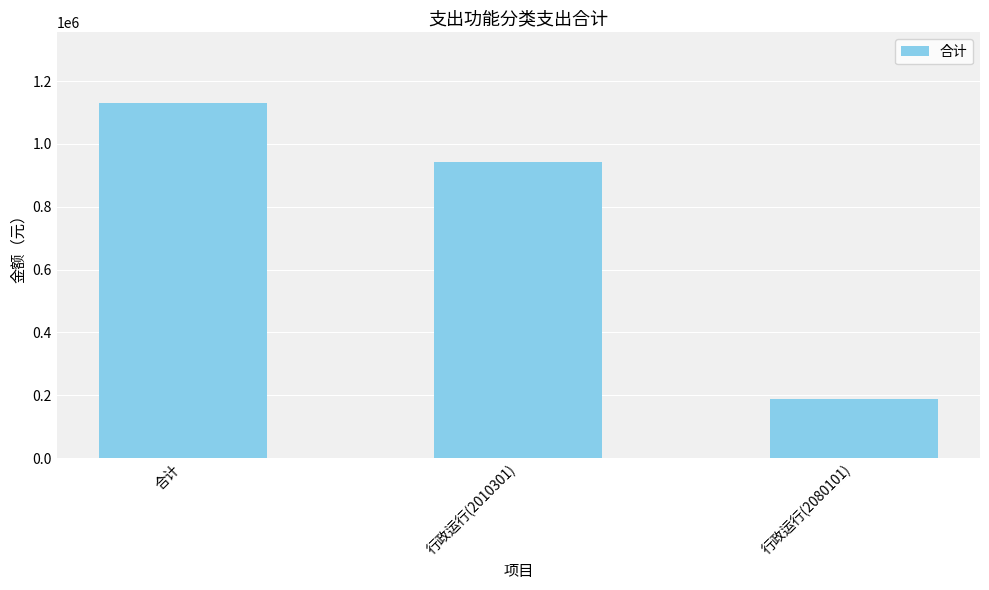

What is the greatest value displayed?

1129420.8